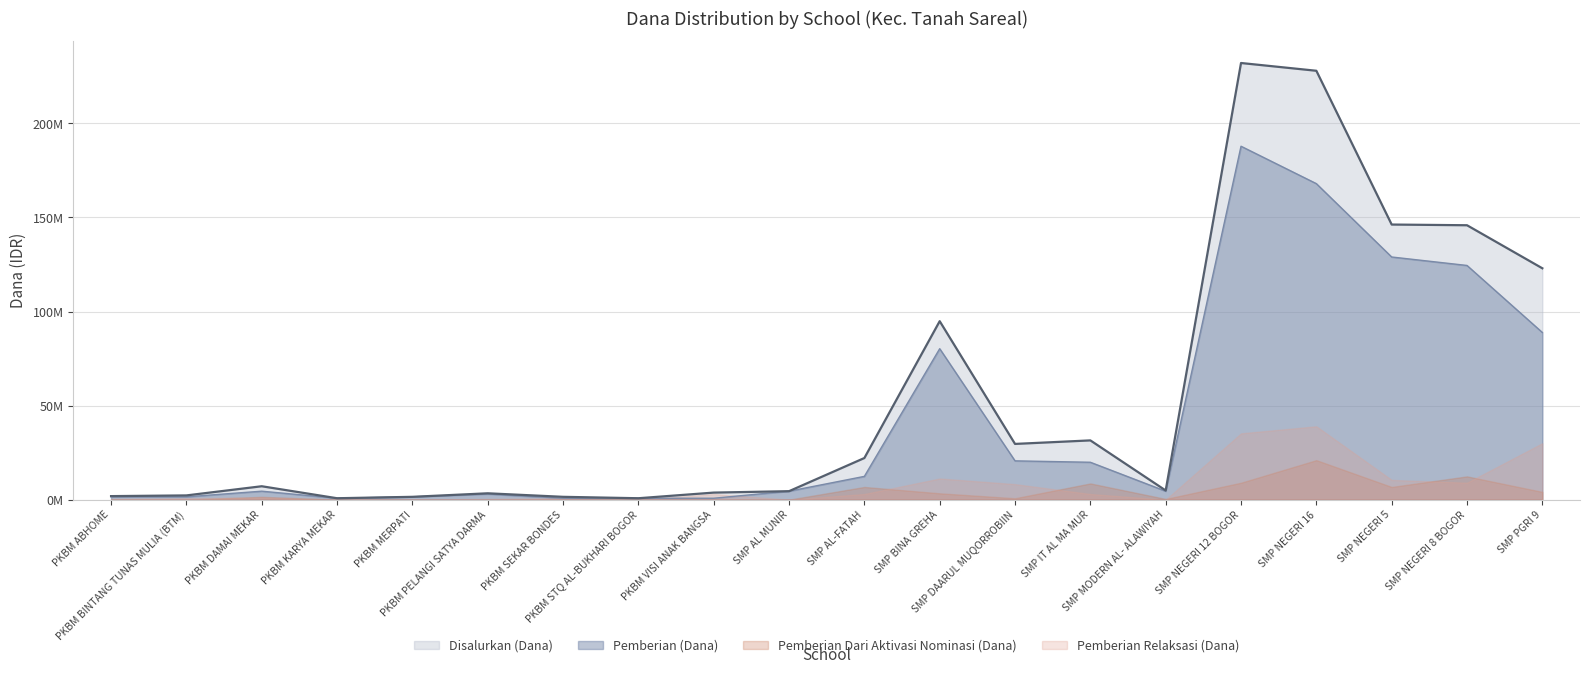

How many values in the Pemberian (Dana) series are below 4?

8